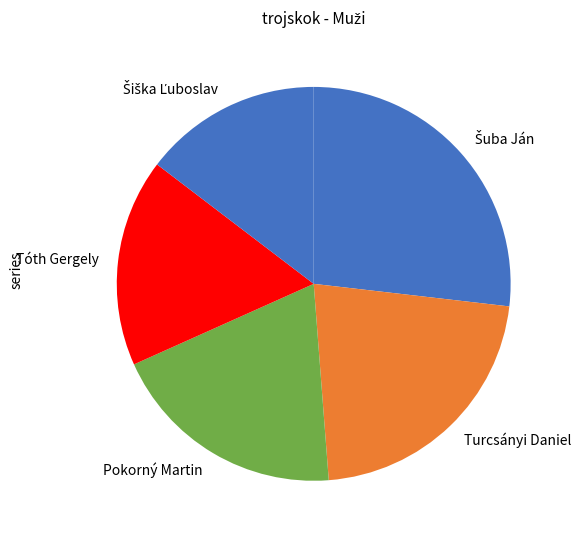

Is there any slice that represents more than half of the pie?

No